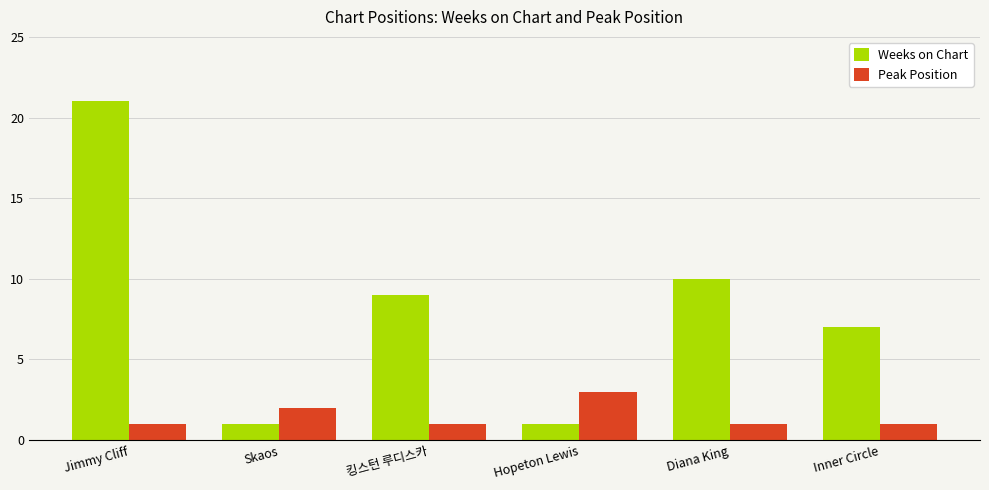

What position from the right is Inner Circle?

1